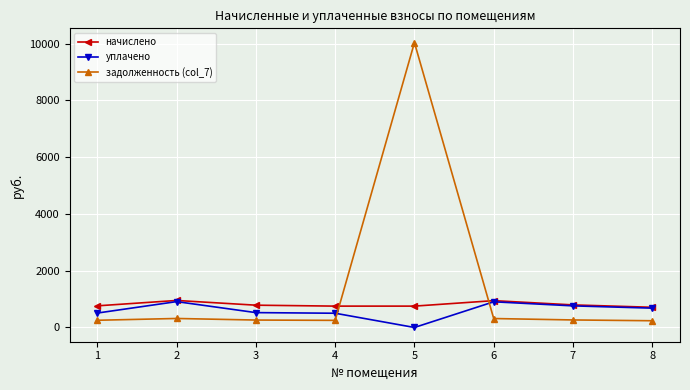

Is this an area chart (filled region under the line)?

No